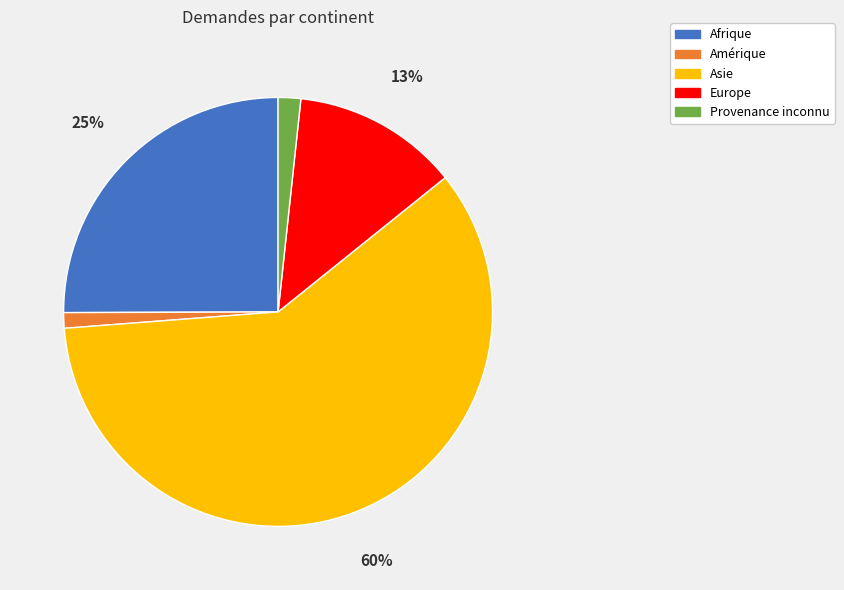

Do Provenance inconnu and Afrique together represent more than half of the pie?

No